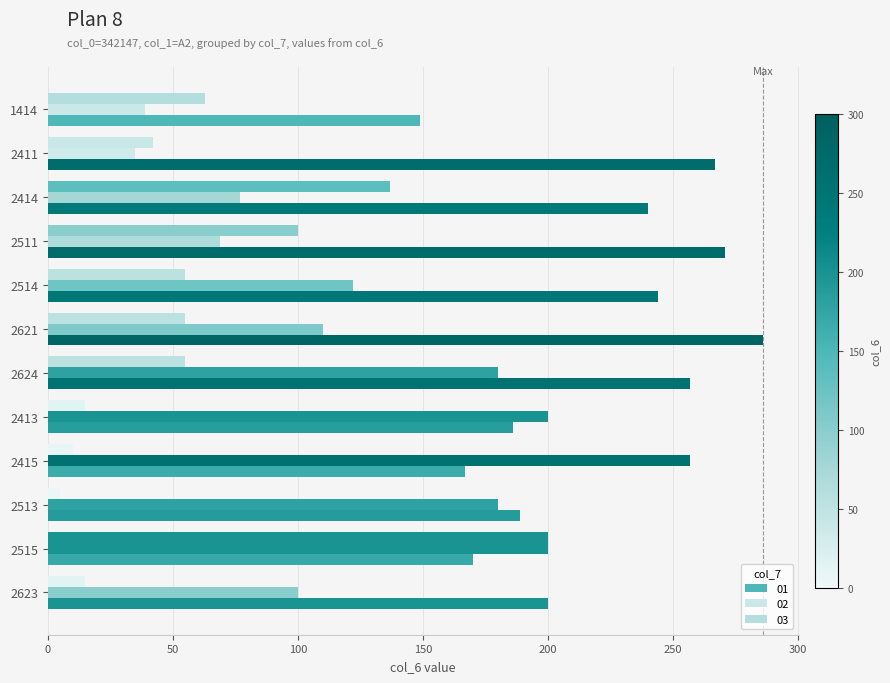

What is the total value across all series at 2515?

570